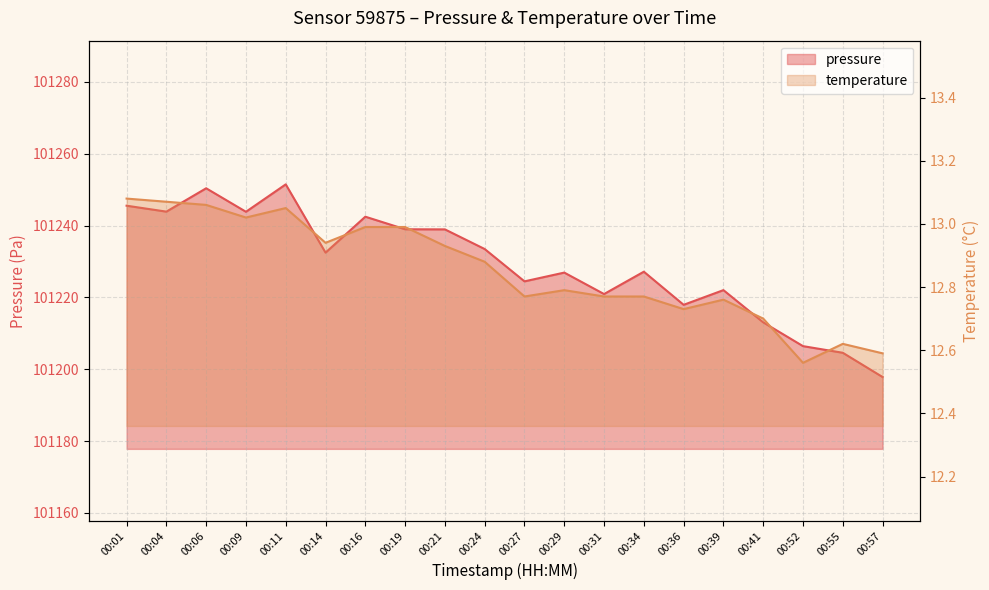

List the labels in order of temperature value, smallest first.

00:52, 00:57, 00:55, 00:41, 00:36, 00:39, 00:27, 00:31, 00:34, 00:29, 00:24, 00:21, 00:14, 00:16, 00:19, 00:09, 00:11, 00:06, 00:04, 00:01